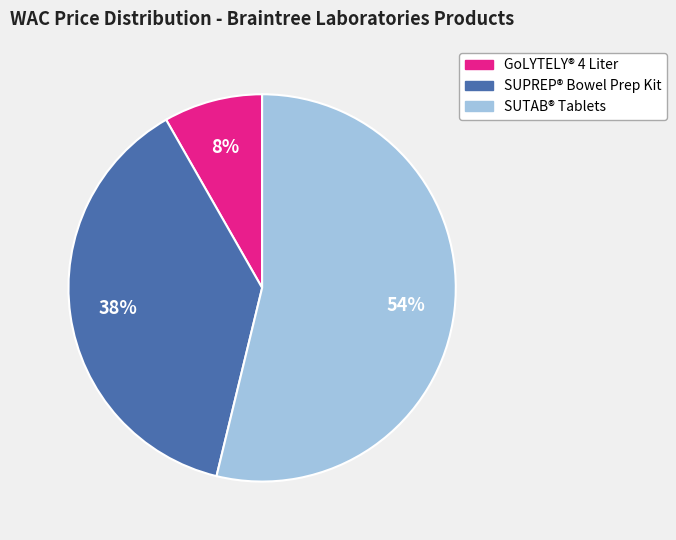

Is there any slice that represents more than half of the pie?

Yes